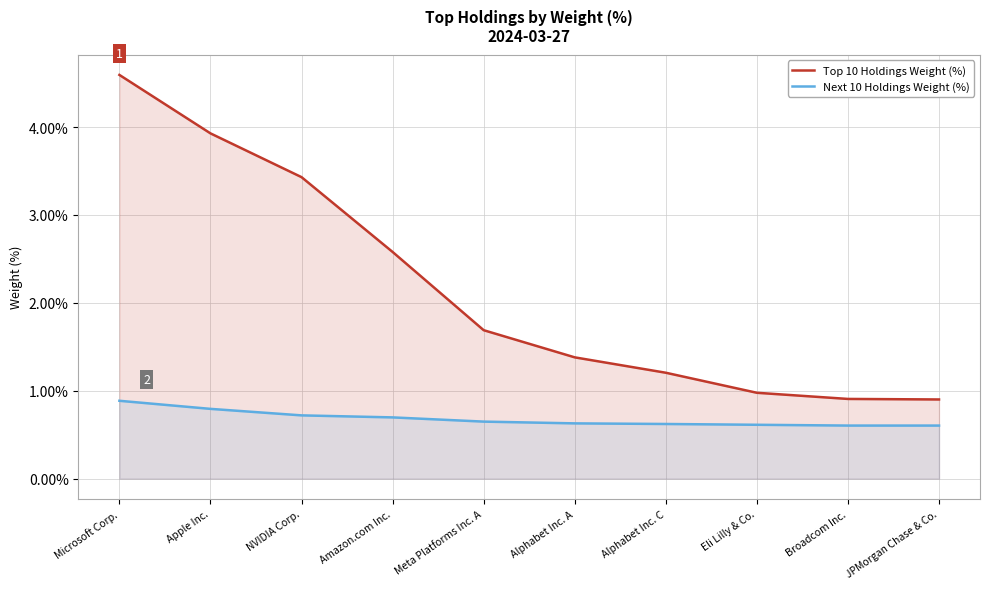

Which series has the largest total across all categories?

Top 10 Holdings Weight (%)